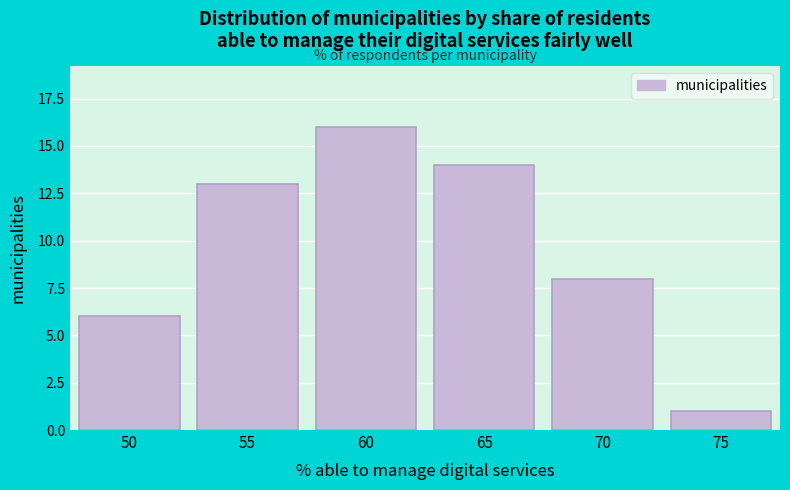

Reading right to left, extract all data points from this chart.

1	8	14	16	13	6